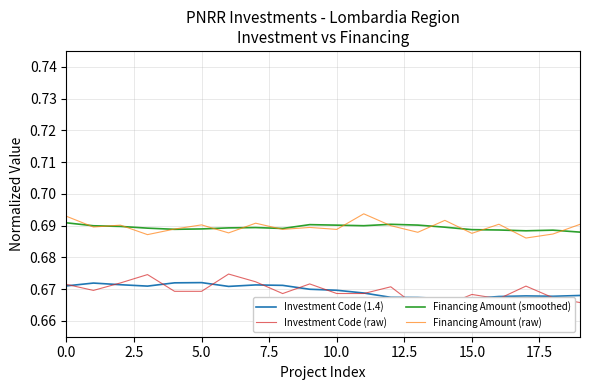

The value of Financing Amount (smoothed) at 5.0 is 0.3. True or false?

False